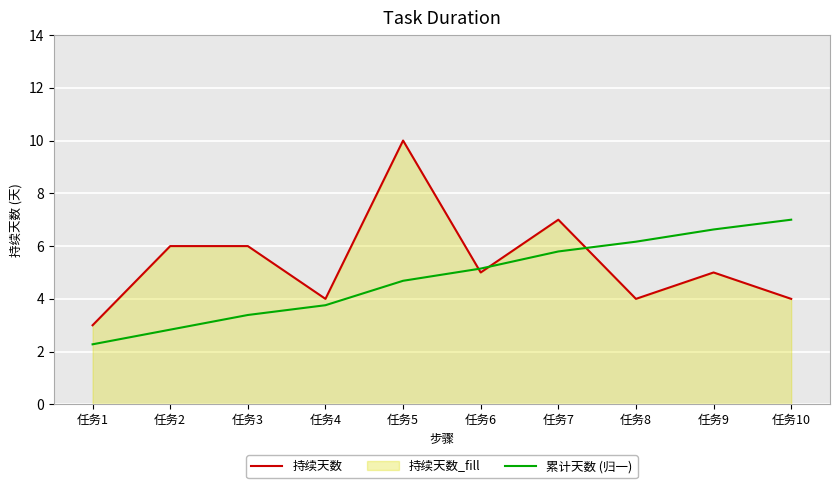

How many interior local valleys does the 持续天数 series have?

3